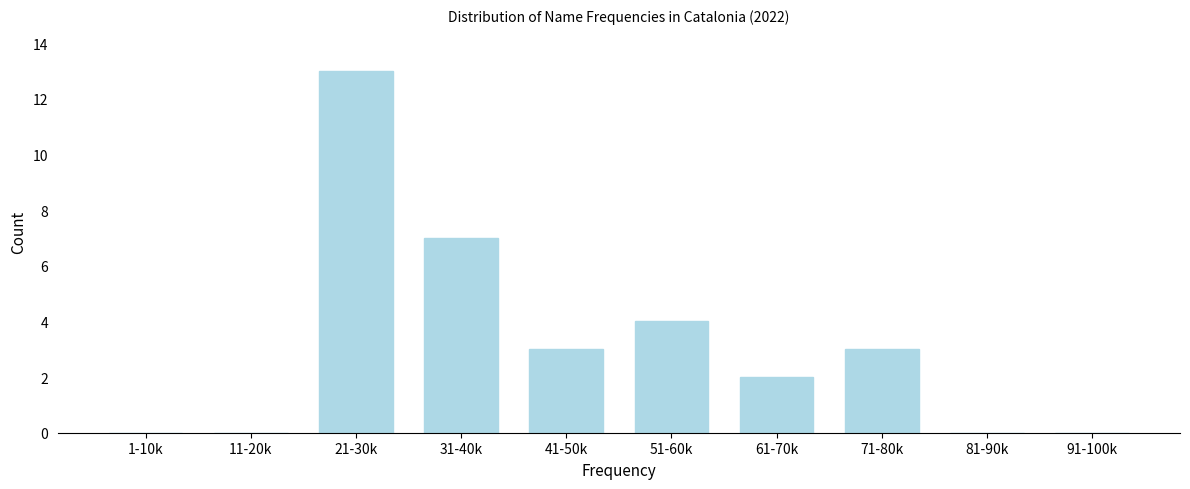

Reading left to right, list all the values displayed in this chart.

1-10k=0	11-20k=0	21-30k=13	31-40k=7	41-50k=3	51-60k=4	61-70k=2	71-80k=3	81-90k=0	91-100k=0